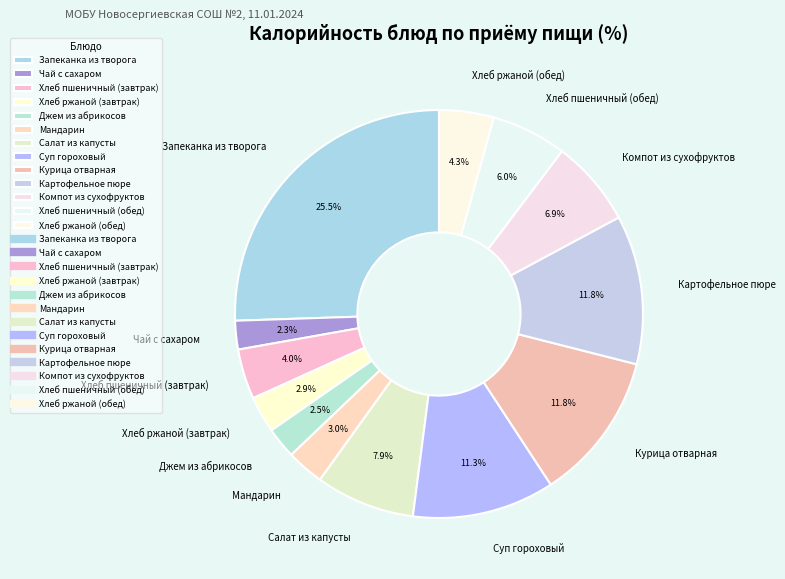

Is there any slice that represents more than half of the pie?

No